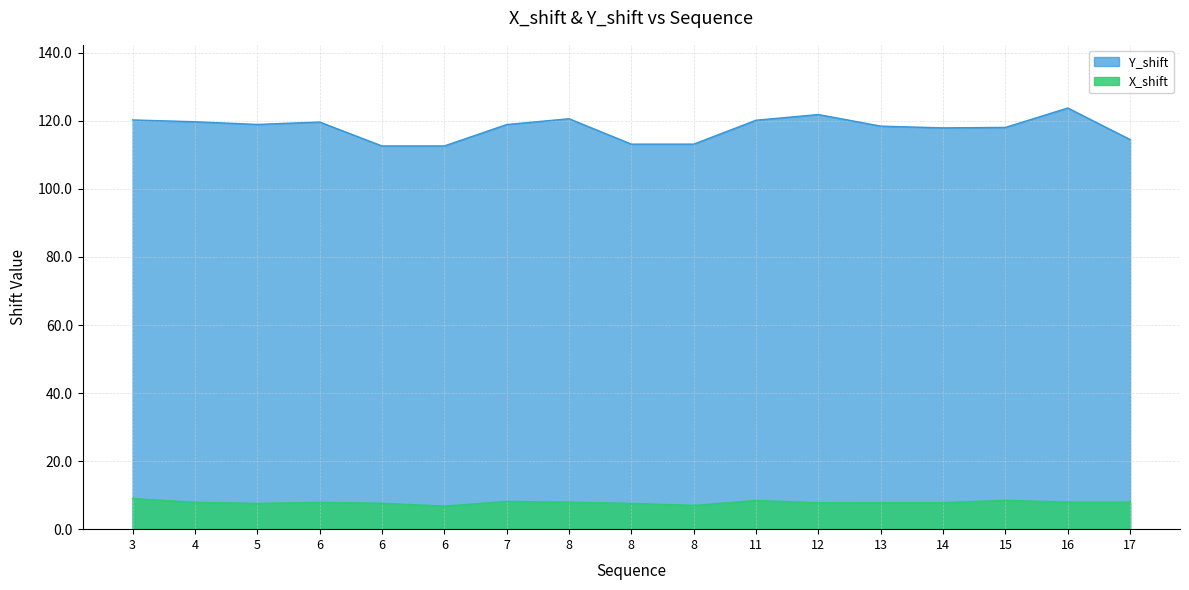

What is the difference between the maximum and minimum values in the Y_shift series?

11.2